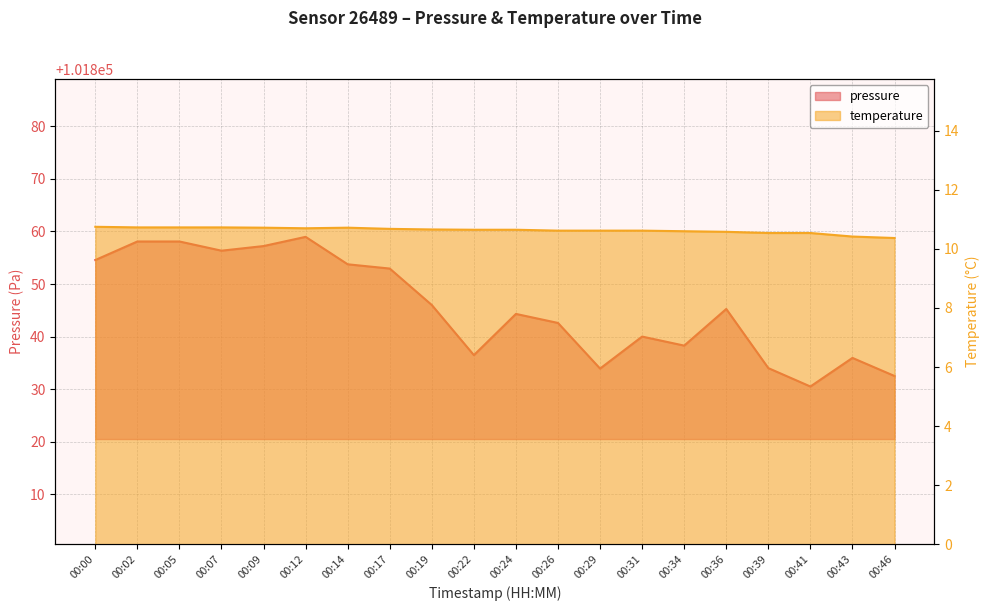

Where does the pressure series first go above 101845?

00:00